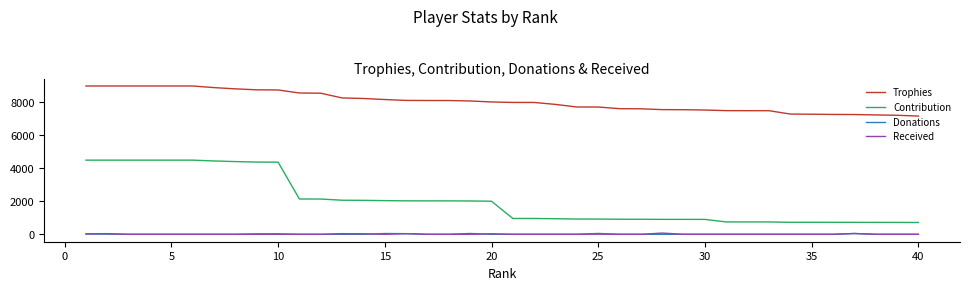

True or false: Trophies and Contribution intersect in this chart.

False